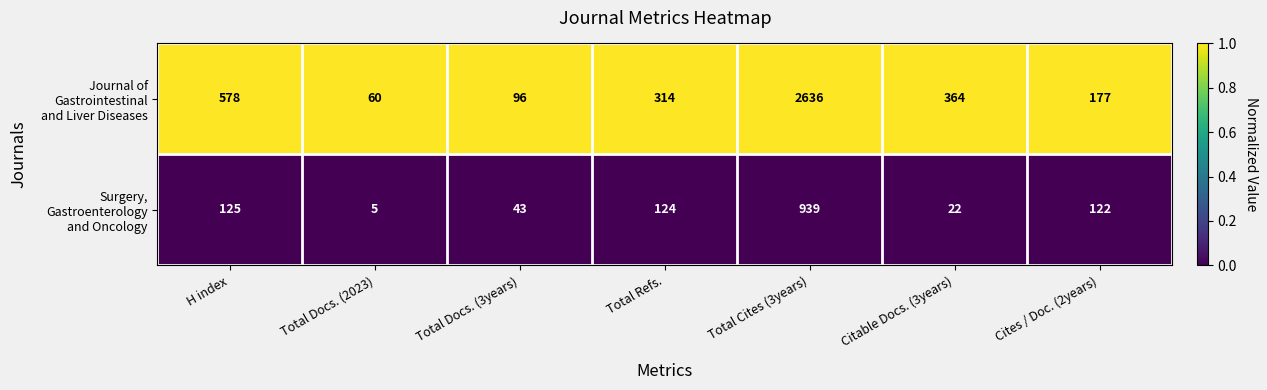

Which label corresponds to the largest value in the chart?

Total Cites (3years)